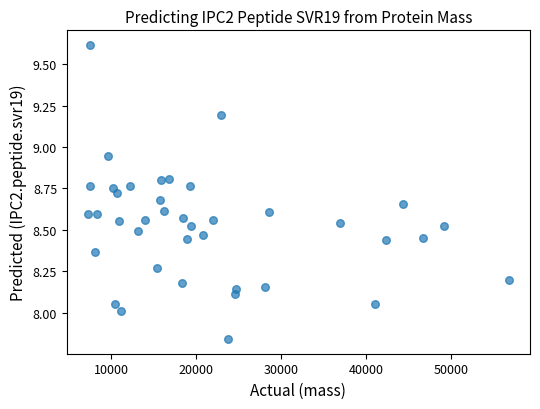

What is the range of X values (max minus min)?

49509.0